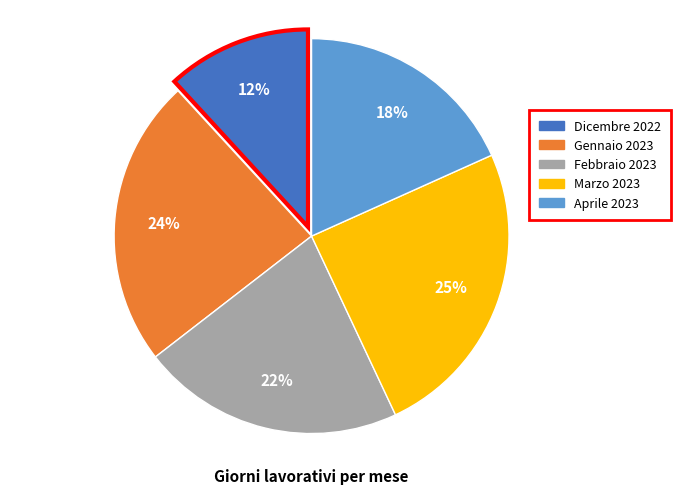

Rank the categories by value from highest to lowest.

Marzo 2023, Gennaio 2023, Febbraio 2023, Aprile 2023, Dicembre 2022